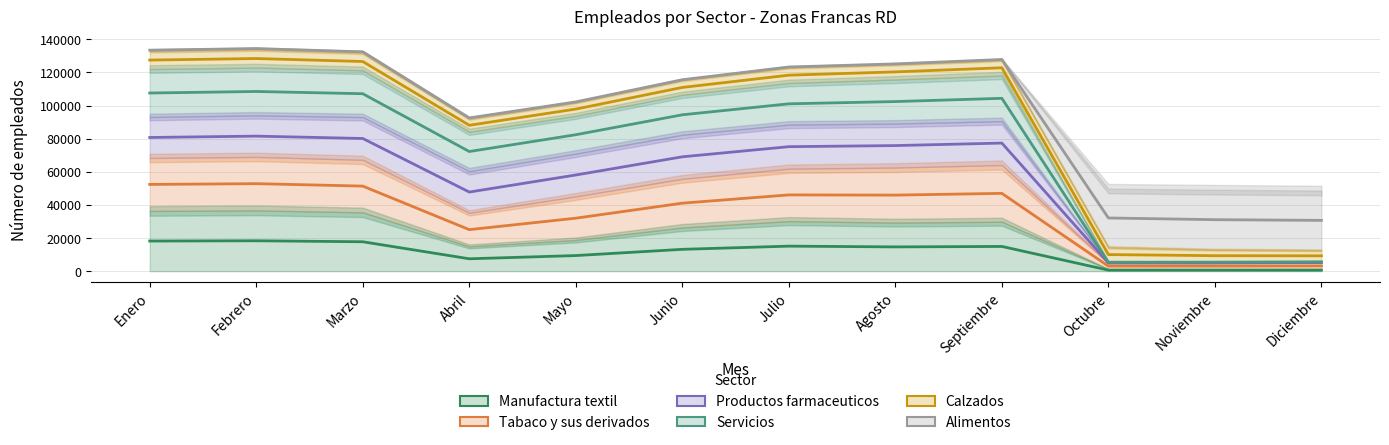

How many data points in Productos farmaceuticos are above 75174?

6